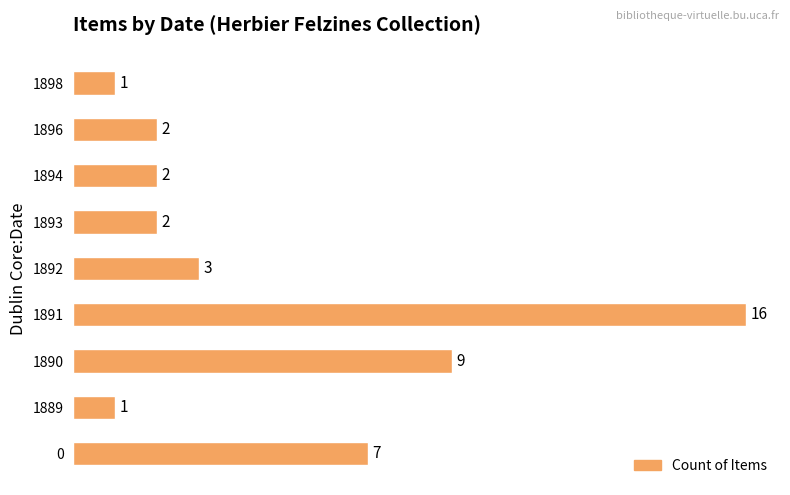

Does the chart contain any negative values?

No